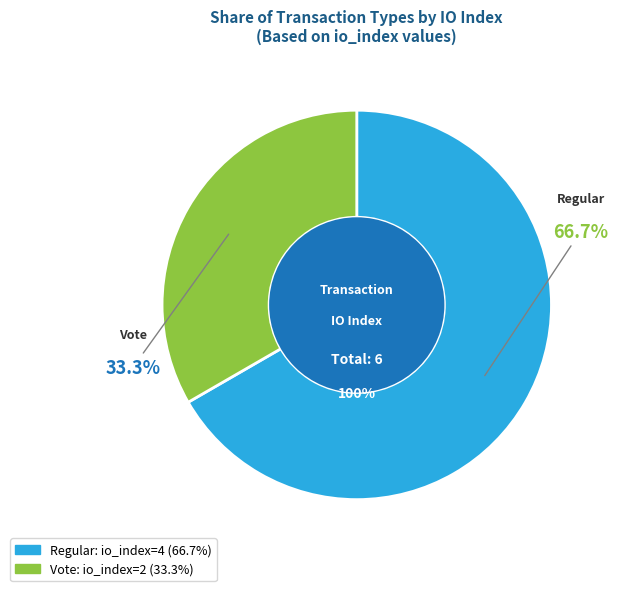

Do Vote (io_index=2) and Regular (io_index=4) together represent more than half of the pie?

Yes